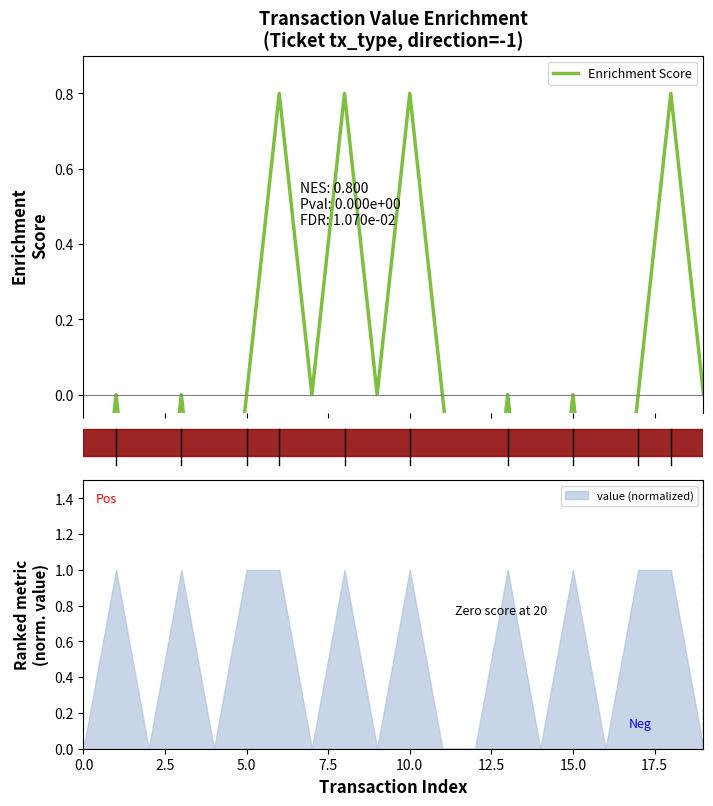

Which label corresponds to the smallest value in the chart?

14